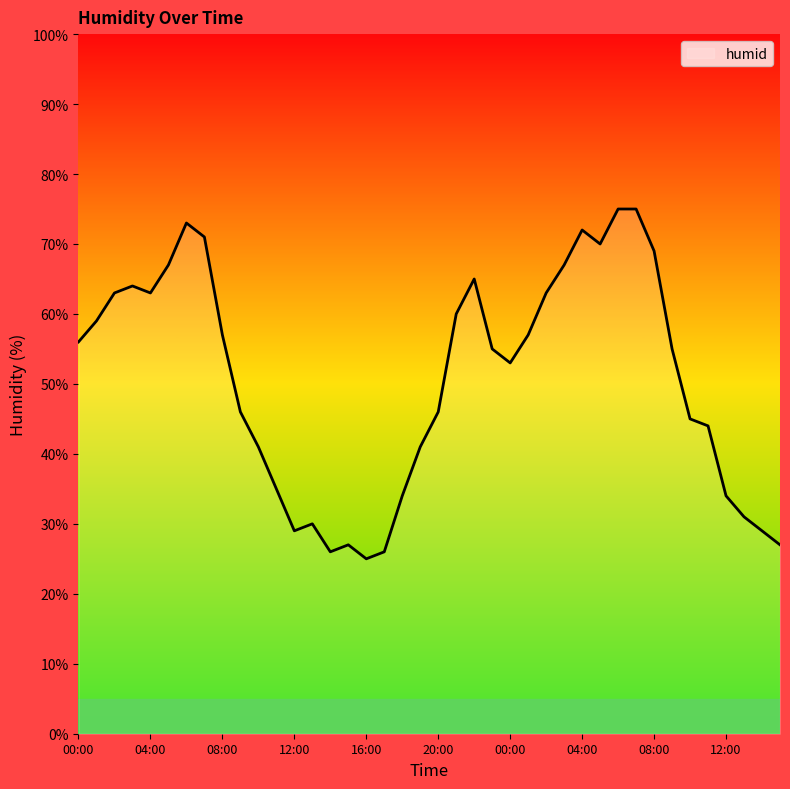

What is the difference between the maximum and minimum values?

50